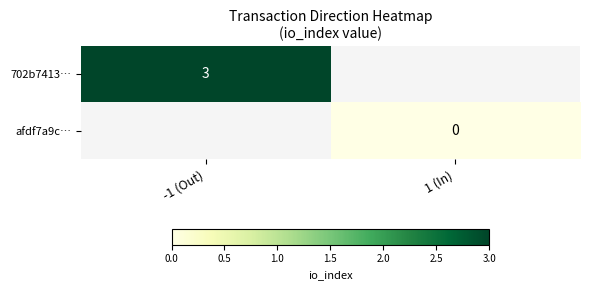

At 1 (In), list the series in order from largest to smallest.

702b7413…, afdf7a9c…